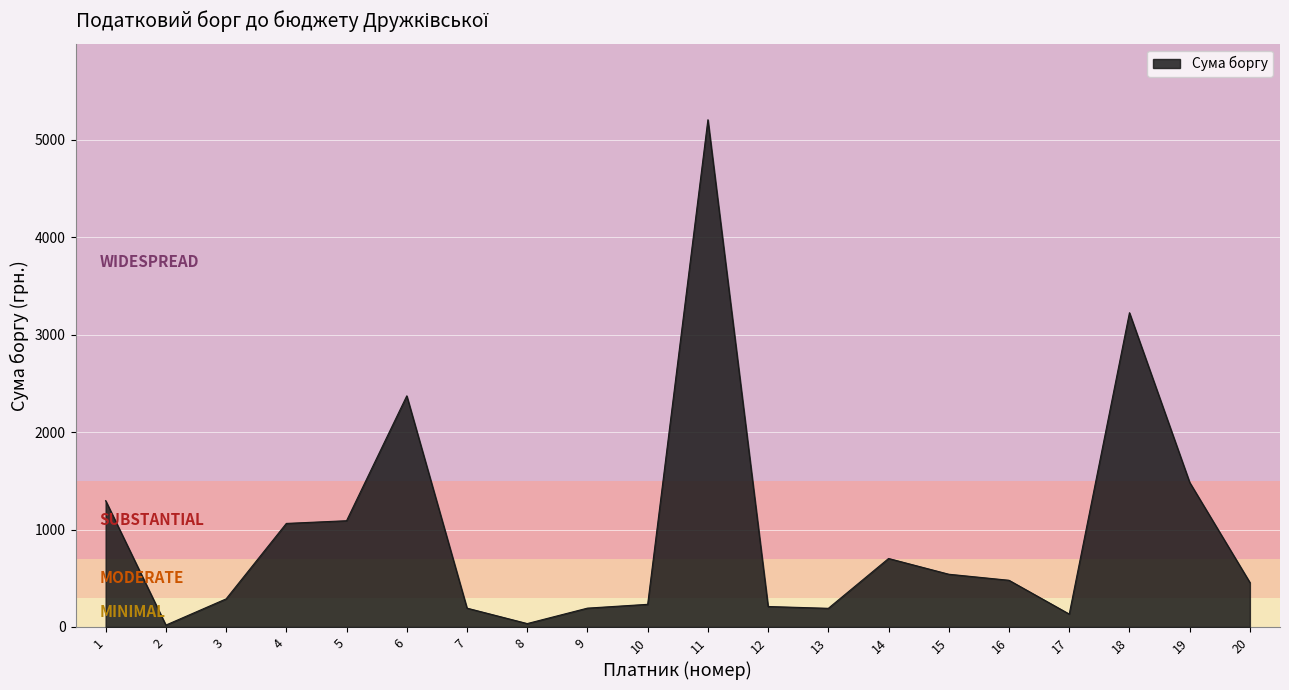

True or false: the data shows 34.6 at 8.

True